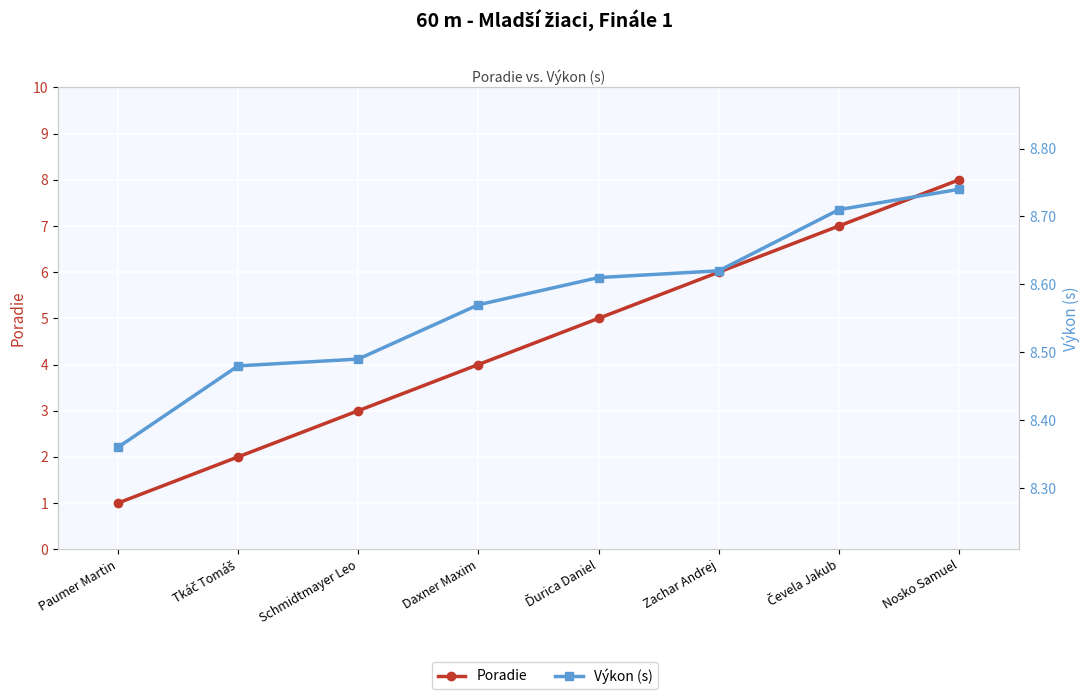

Which series has the largest total across all categories?

Výkon (s)